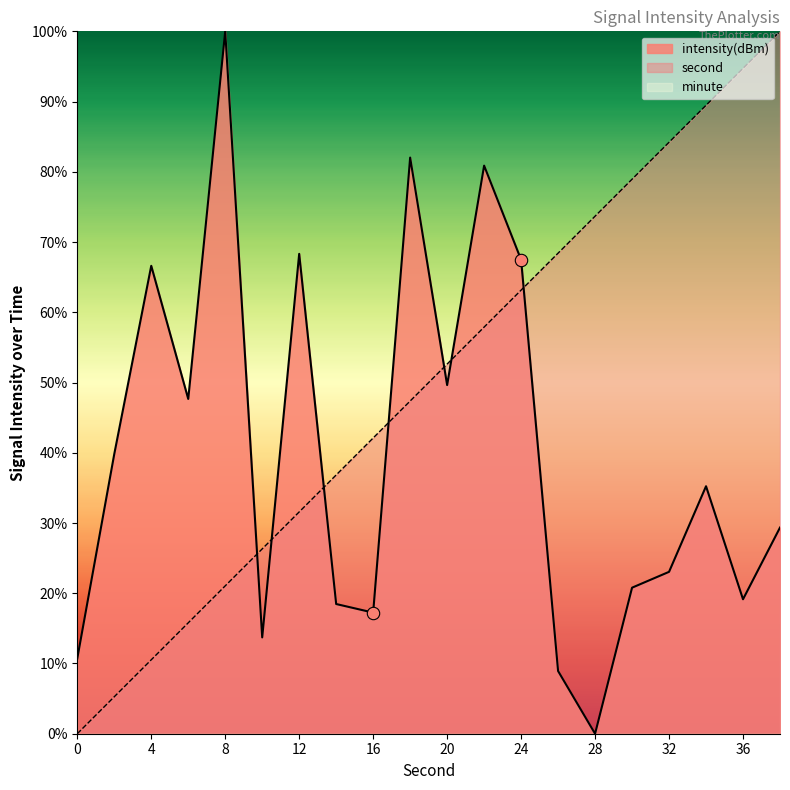

At which category is the sum across all series the highest?

22